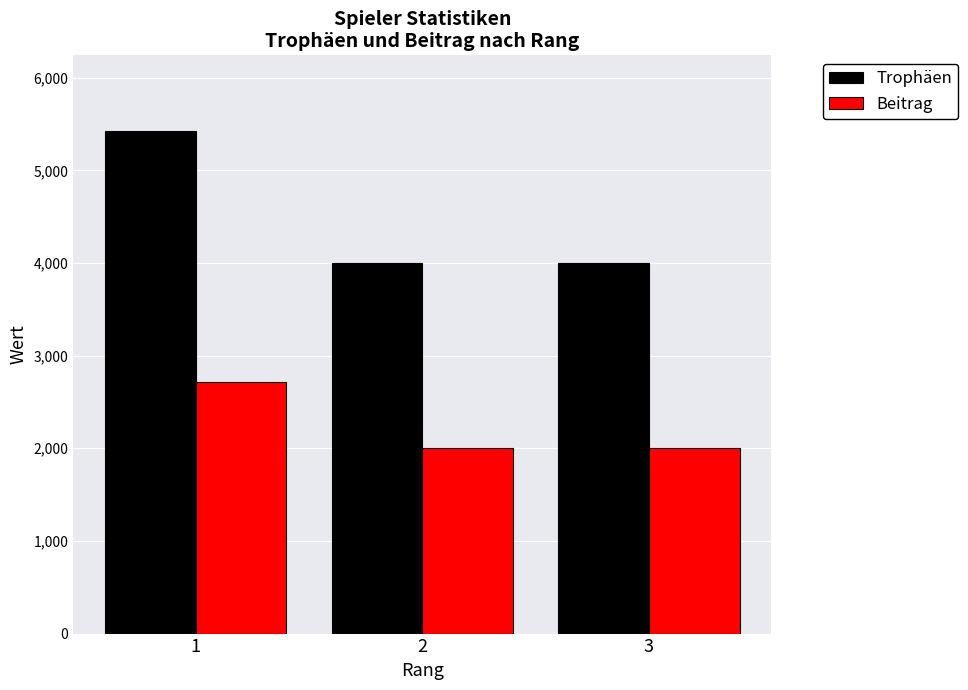

What is the value of the Beitrag bar at the 3rd from the left?

2000